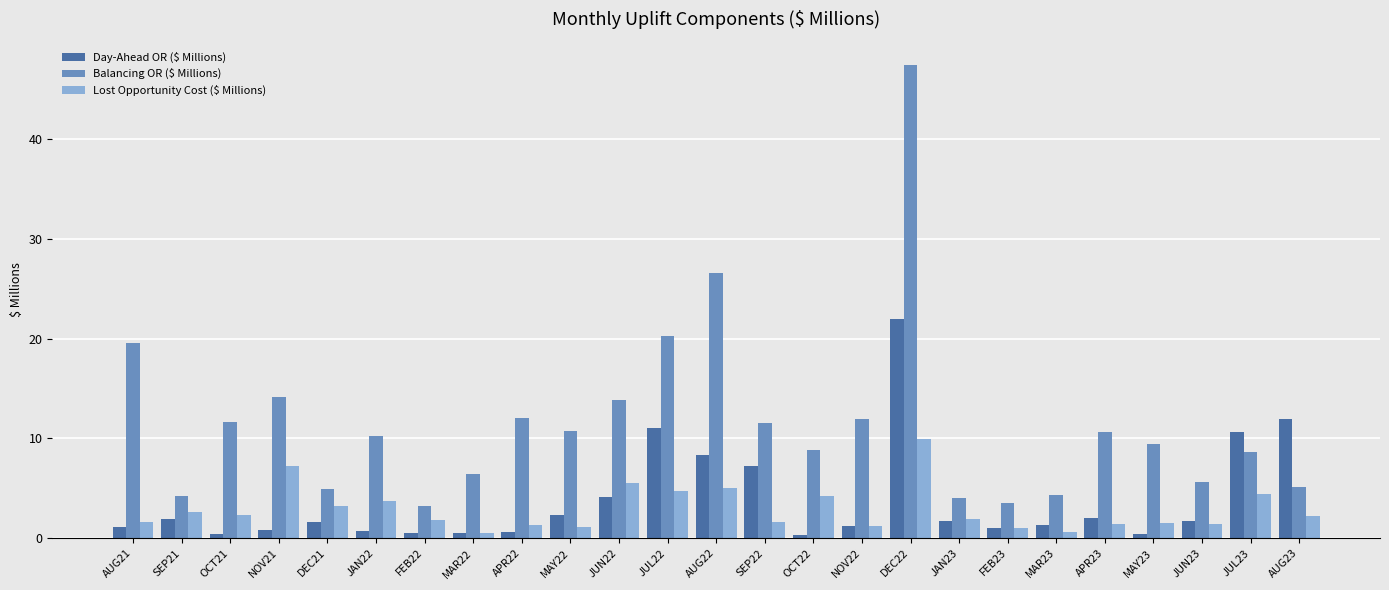

What is the sum of the Day-Ahead OR ($ Millions) values at NOV22 and APR23?

3.2